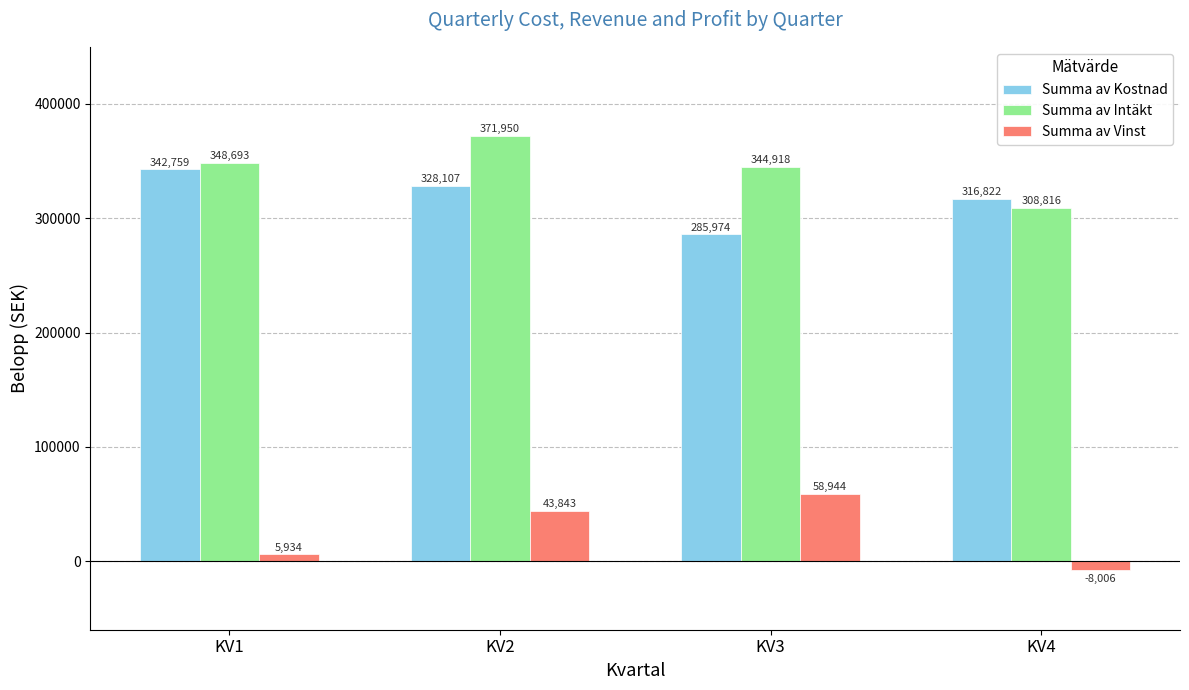

Count the Summa av Kostnad values in the range 316822 to 342759.

3